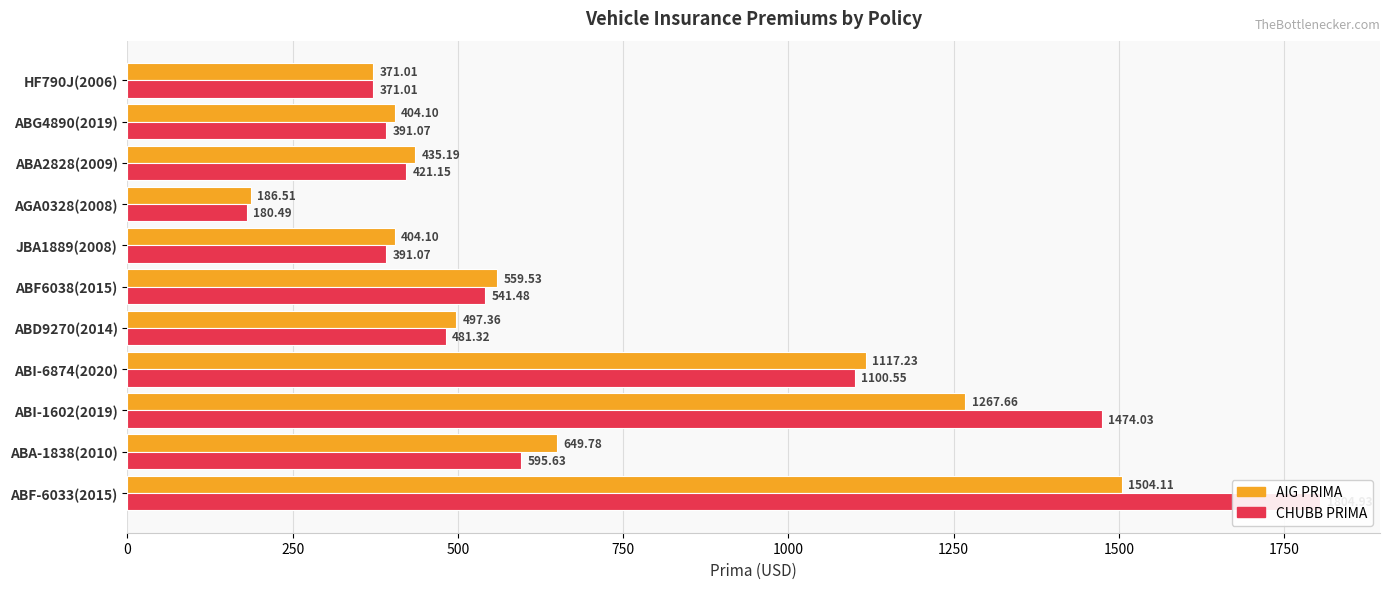

Reading left to right, list all the values displayed in this chart.

AIG PRIMA: 1504.1	649.8	1267.7	1117.2	497.4	559.5	404.1	186.5	435.2	404.1	371.0
CHUBB PRIMA: 1804.9	595.6	1474.0	1100.5	481.3	541.5	391.1	180.5	421.1	391.1	371.0